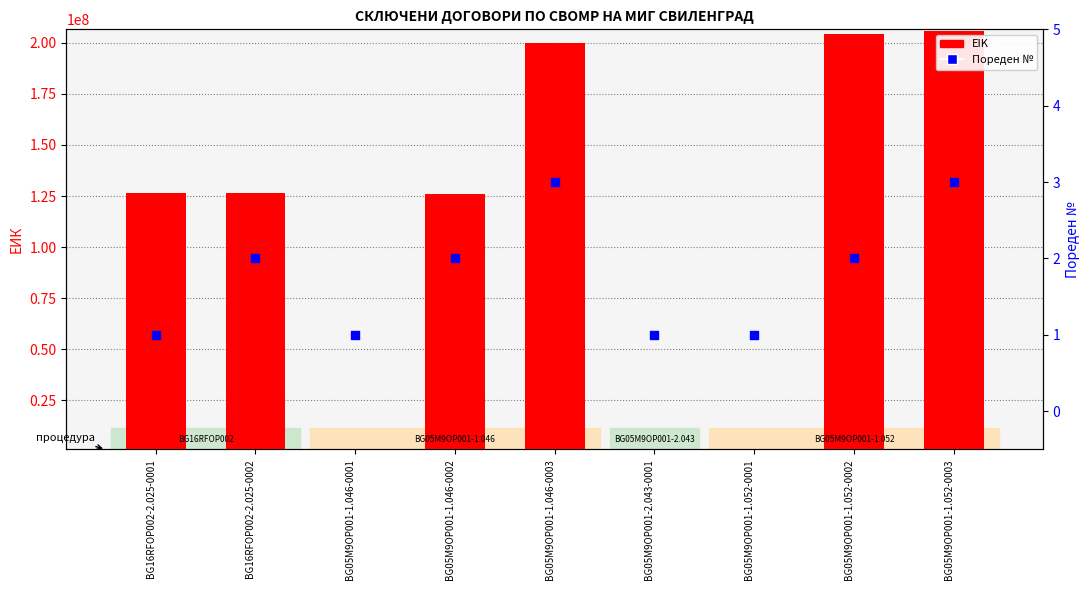

Is the value of Пореден № at BG05M9OP001-1.052-0002 greater than the value of EIK at BG05M9OP001-1.046-0001?

No